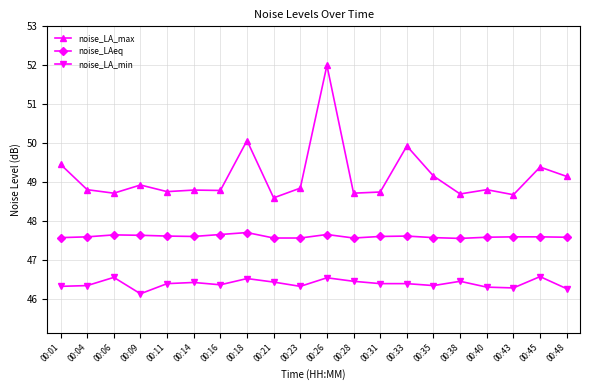

Which series changed the most between 00:26 and 00:31?

noise_LA_max